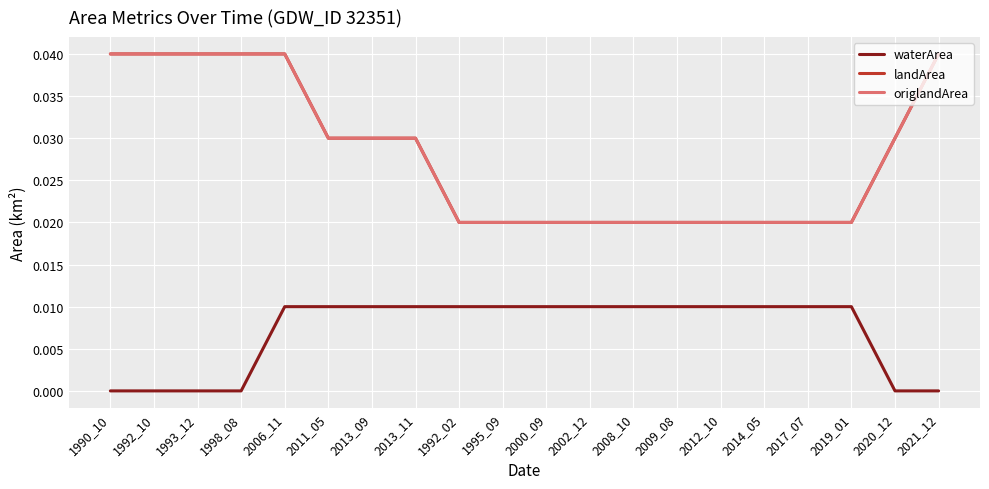

The origlandArea series shows 0.0 at 2017_07. True or false?

False